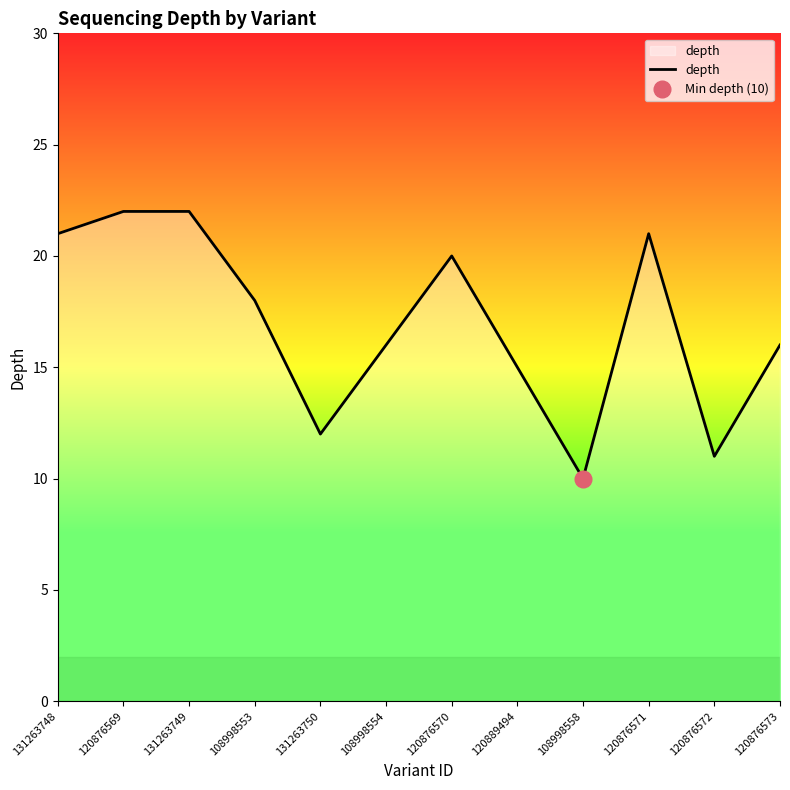

What is the difference between the second highest and second lowest values?

11